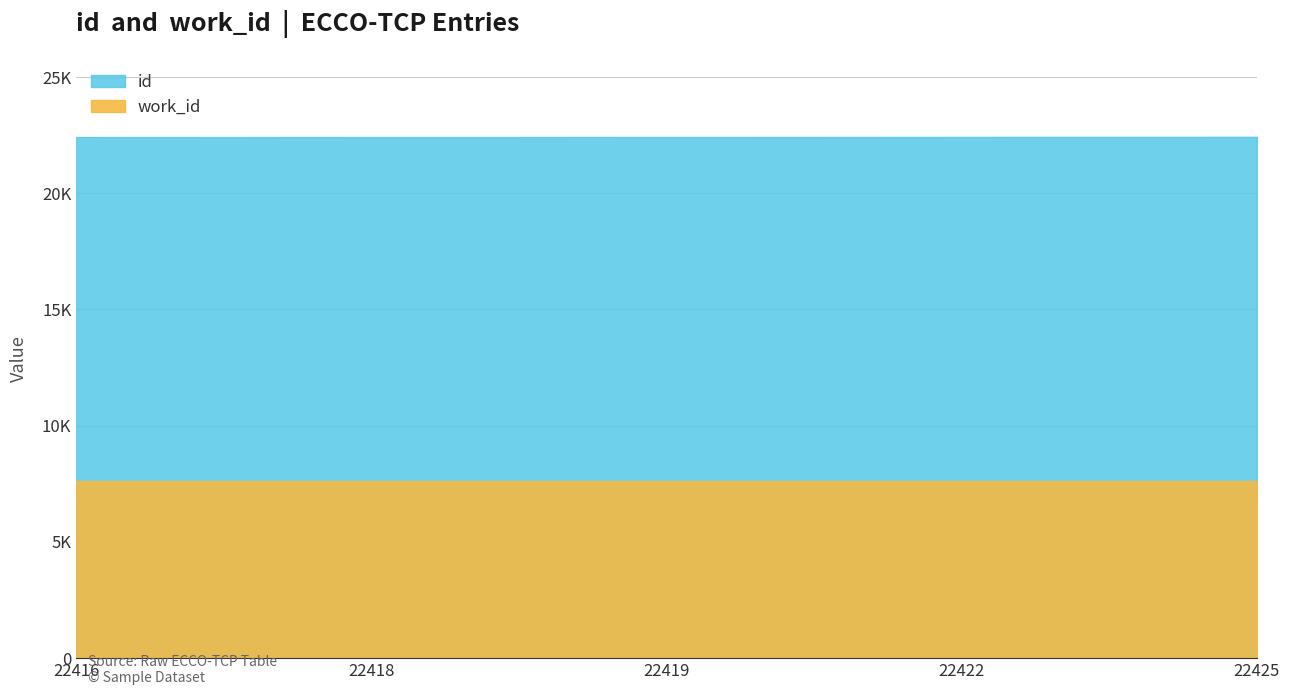

At which category does the chart reach its minimum across all series?

22416